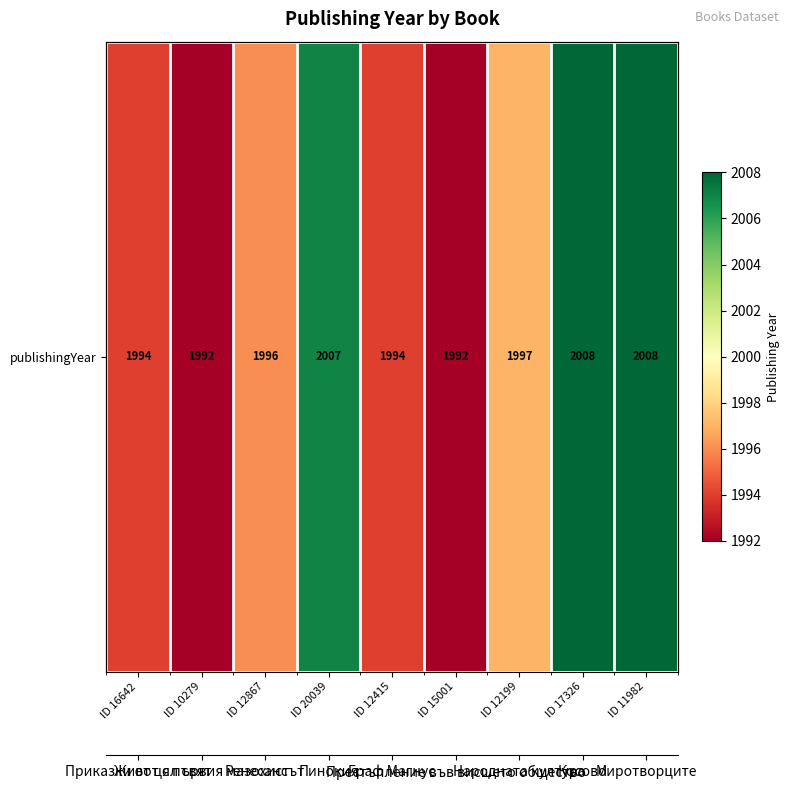

What is the sum of all values?

17988